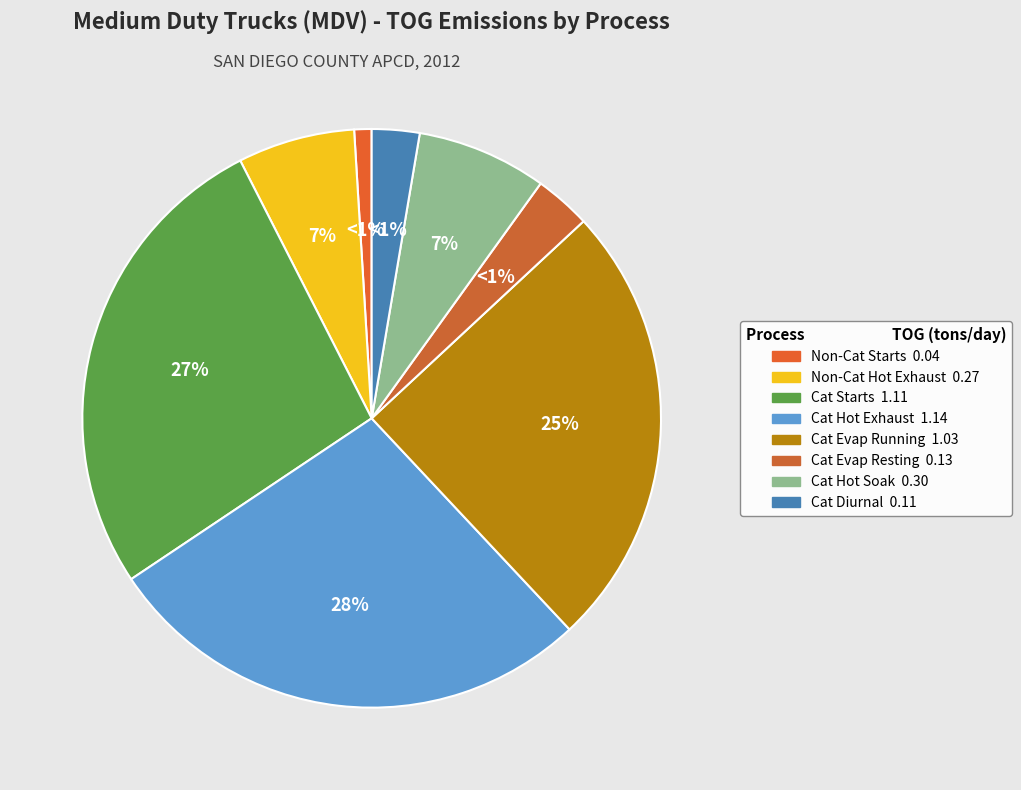

Rank the categories by value from highest to lowest.

734-CATALYST HOT STABILIZED EXHAUST, 731-CATALYST STARTS, 736-CATALYST EVAPORATIVE RUNNING LOSSES, 740-CATALYST HOT SOAK, 706-NON-CATALYST HOT STABILIZED EXHAUST, 738-CATALYST EVAPORATIVE RESTING LOSSES, 742-CATALYST DIURNAL, 701-NON-CATALYST STARTS